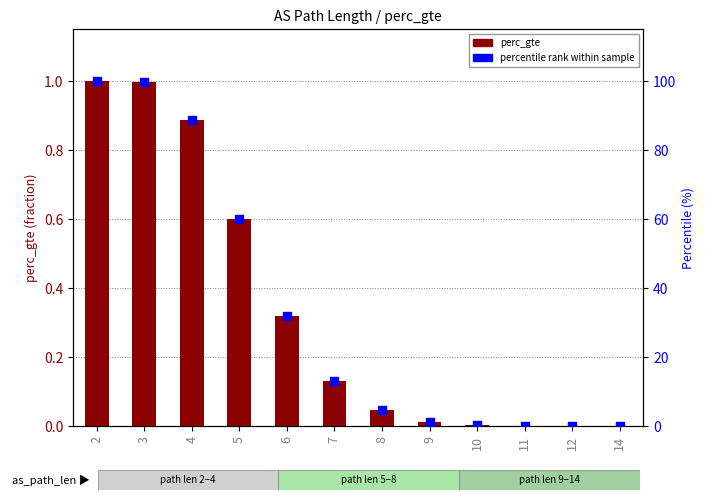

Which series reaches the minimum Y coordinate?

perc_gte